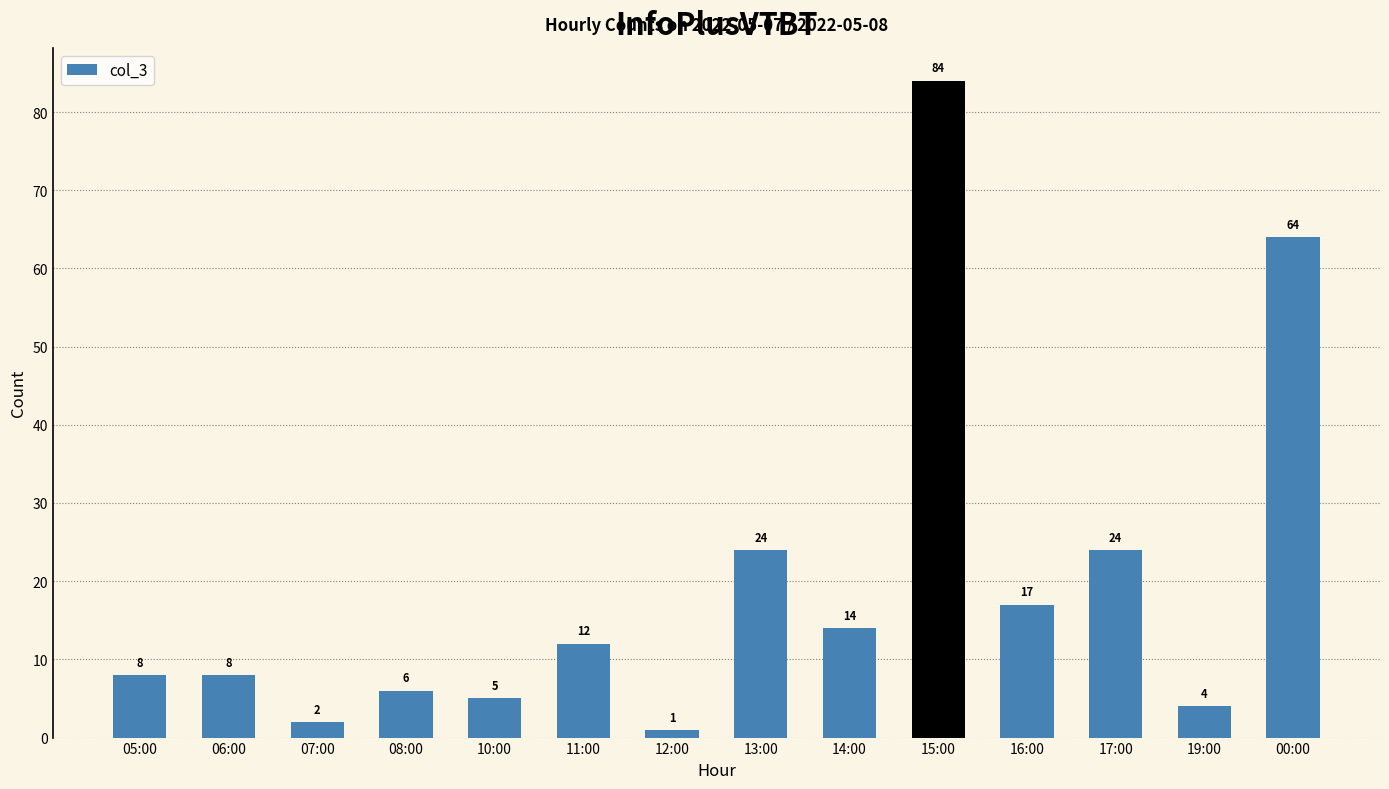

What is the label of the 13th bar from the left?

19:00